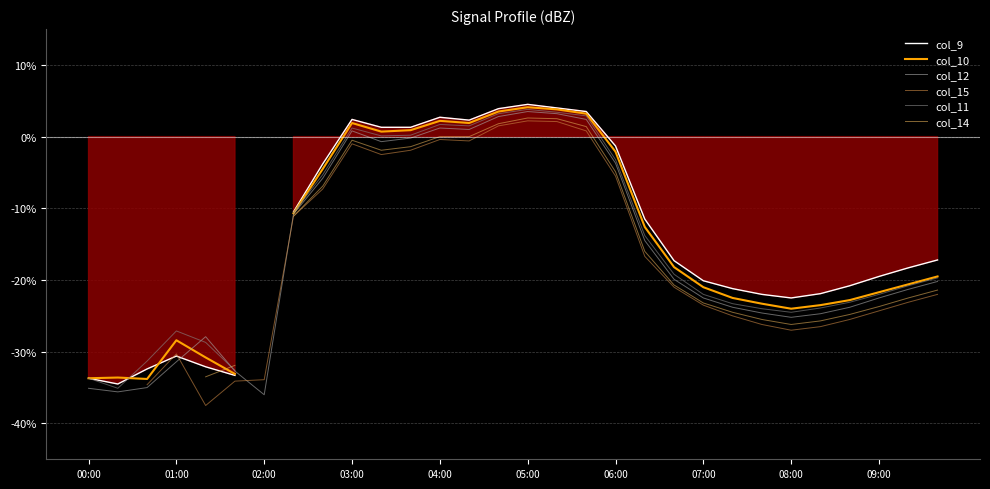

Count the number of data series in this chart.

6